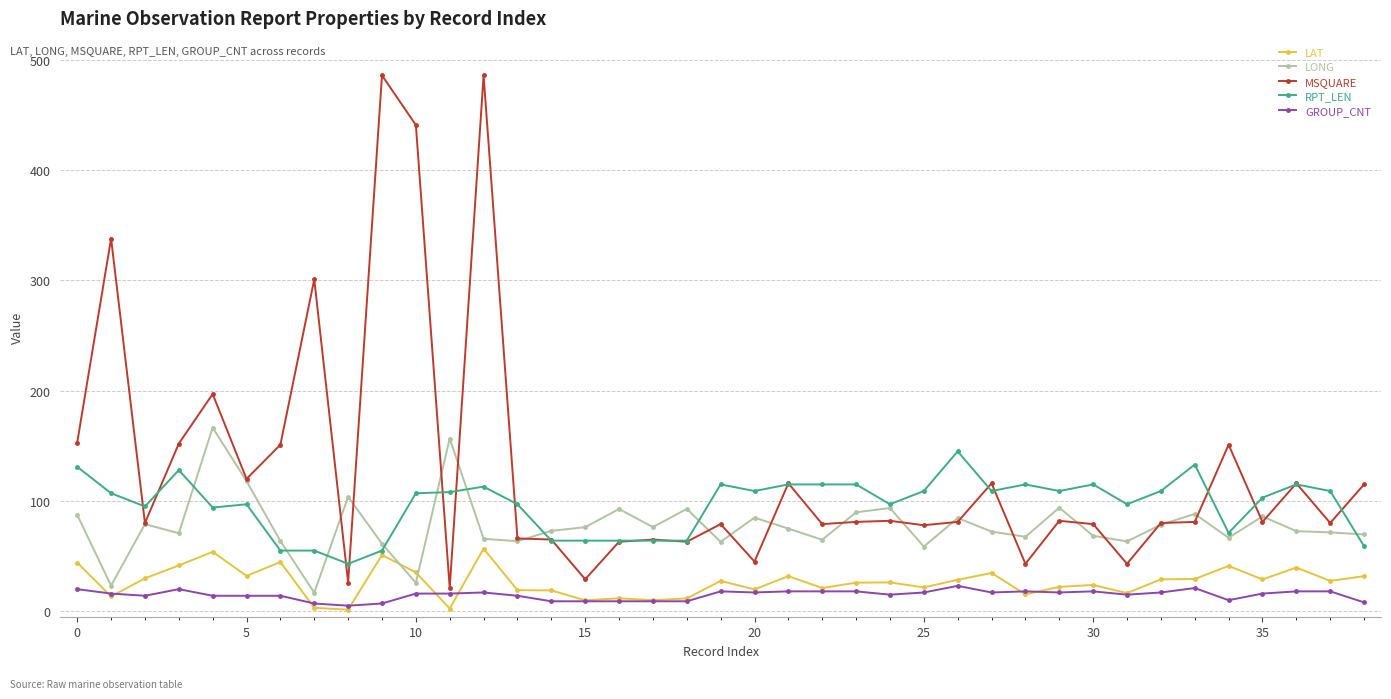

True or false: LONG and RPT_LEN intersect in this chart.

True